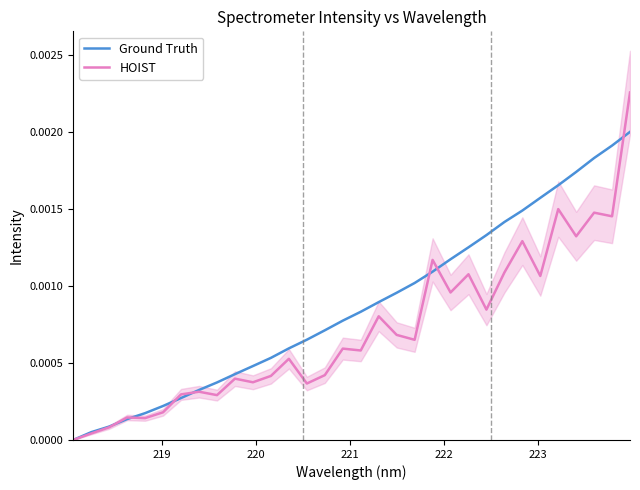

The value of HOIST at 9 is 0.0. True or false?

False